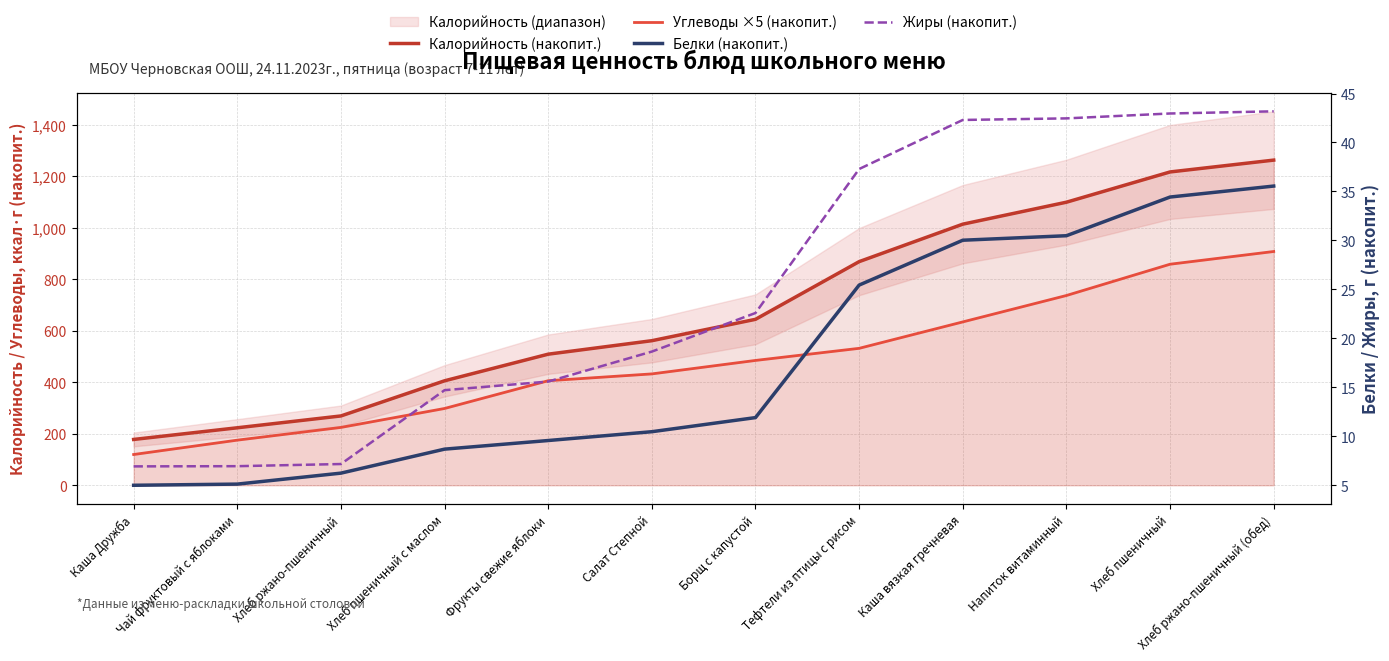

Reading left to right, transcribe all the data shown in this chart.

Калорийность (накопит.): Каша Дружба=178.0	Чай фруктовый с яблоками=223.3	Хлеб ржано-пшеничный=269.3	Хлеб пшеничный с маслом=405.8	Фрукты свежие яблоки=509.2	Салат Степной=561.5	Борщ с капустой=644.5	Тефтели из птицы с рисом=868.6	Каша вязкая гречневая=1014.1	Напиток витаминный=1099.4	Хлеб пшеничный=1216.9	Хлеб ржано-пшеничный (обед)=1262.8
Углеводы ×5 (накопит.): Каша Дружба=119.5	Чай фруктовый с яблоками=175.3	Хлеб ржано-пшеничный=224.7	Хлеб пшеничный с маслом=298.2	Фрукты свежие яблоки=406.1	Салат Степной=432.6	Борщ с капустой=484.9	Тефтели из птицы с рисом=531.9	Каша вязкая гречневая=634.5	Напиток витаминный=737.0	Хлеб пшеничный=858.5	Хлеб ржано-пшеничный (обед)=907.9
Белки (накопит.): Каша Дружба=5.0	Чай фруктовый с яблоками=5.1	Хлеб ржано-пшеничный=6.2	Хлеб пшеничный с маслом=8.7	Фрукты свежие яблоки=9.6	Салат Степной=10.5	Борщ с капустой=11.9	Тефтели из птицы с рисом=25.4	Каша вязкая гречневая=30.0	Напиток витаминный=30.5	Хлеб пшеничный=34.4	Хлеб ржано-пшеничный (обед)=35.6
Жиры (накопит.): Каша Дружба=6.9	Чай фруктовый с яблоками=6.9	Хлеб ржано-пшеничный=7.2	Хлеб пшеничный с маслом=14.7	Фрукты свежие яблоки=15.6	Салат Степной=18.6	Борщ с капустой=22.6	Тефтели из птицы с рисом=37.3	Каша вязкая гречневая=42.3	Напиток витаминный=42.5	Хлеб пшеничный=43.0	Хлеб ржано-пшеничный (обед)=43.2